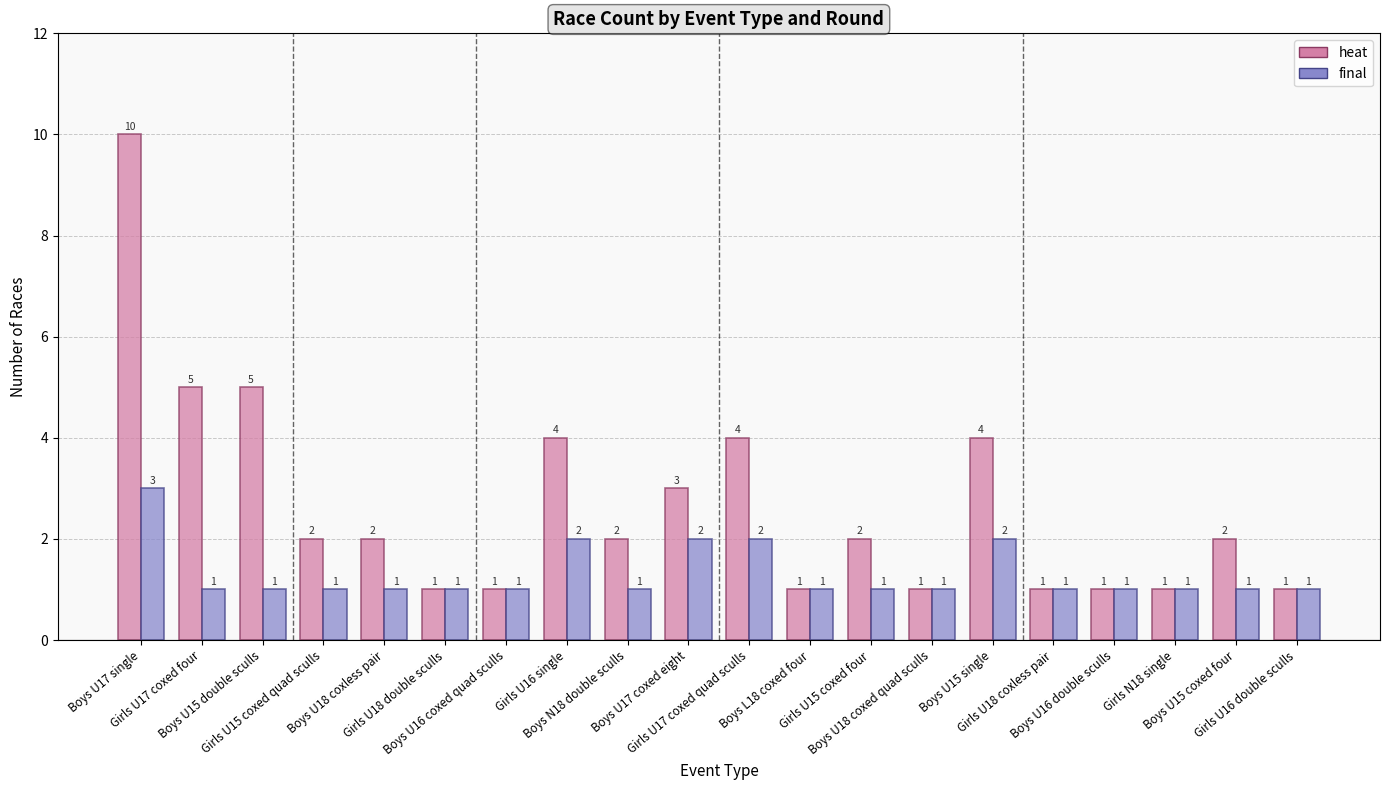

What is the total value across all series at Boys U17 coxed eight?

5